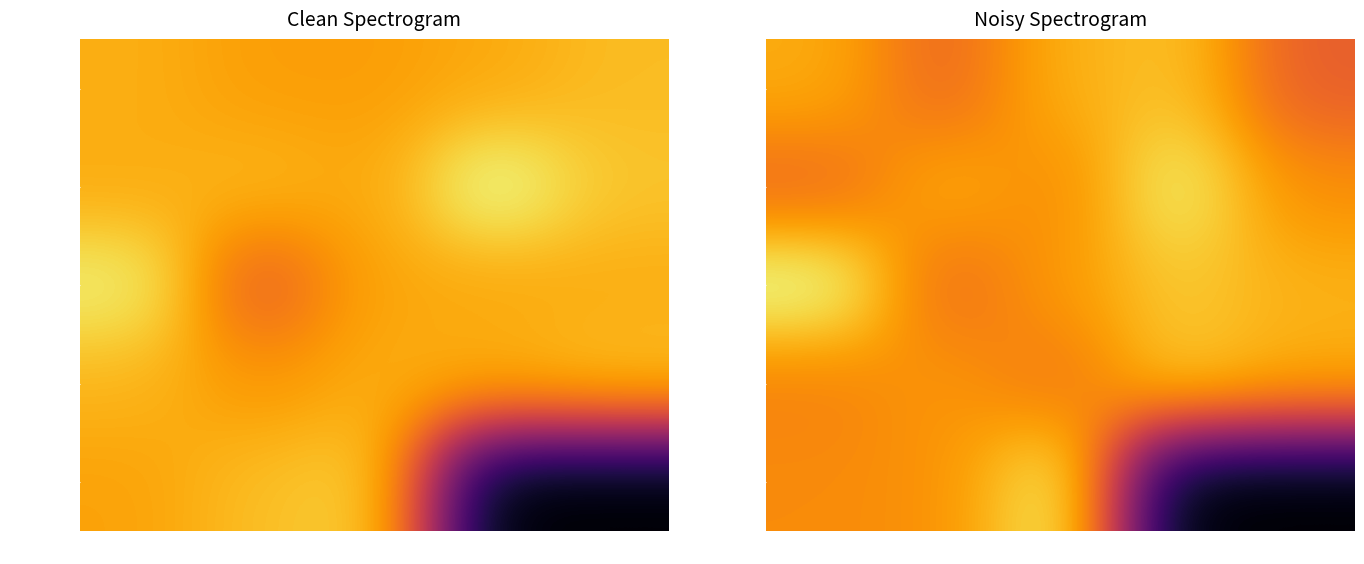

What is the difference between the highest and lowest values at 5?

13.6